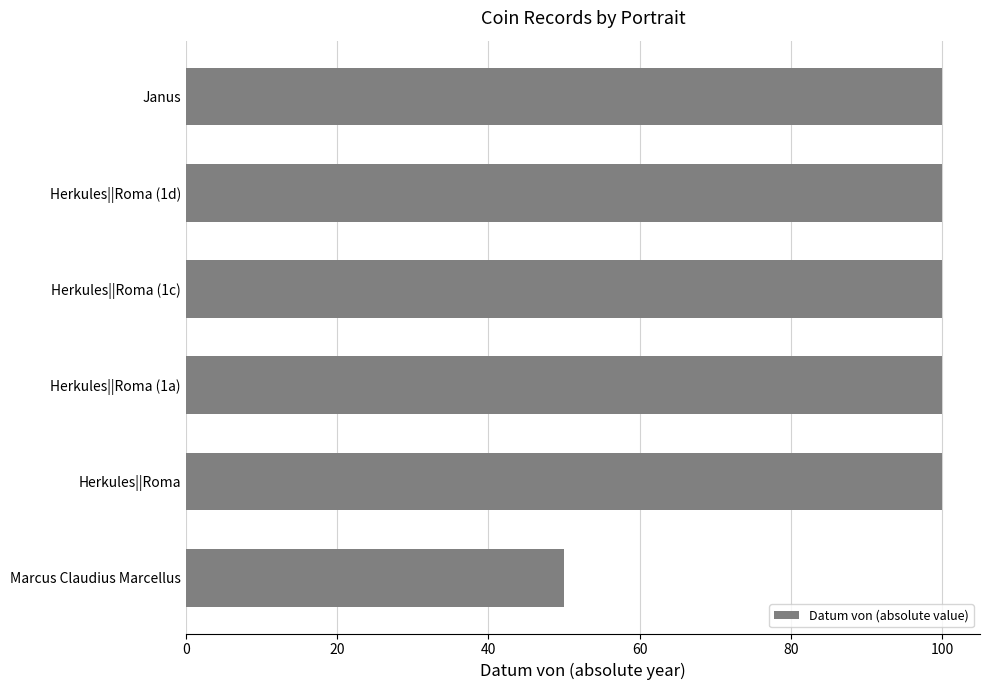

What is the value of the 1st bar from the top?

100